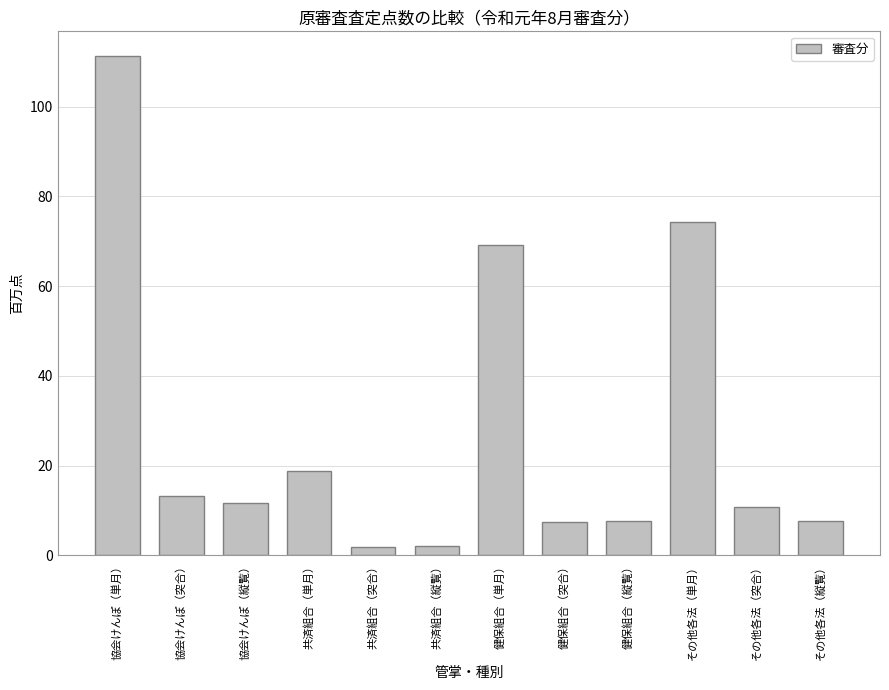

What is the sum of all values?

336.4